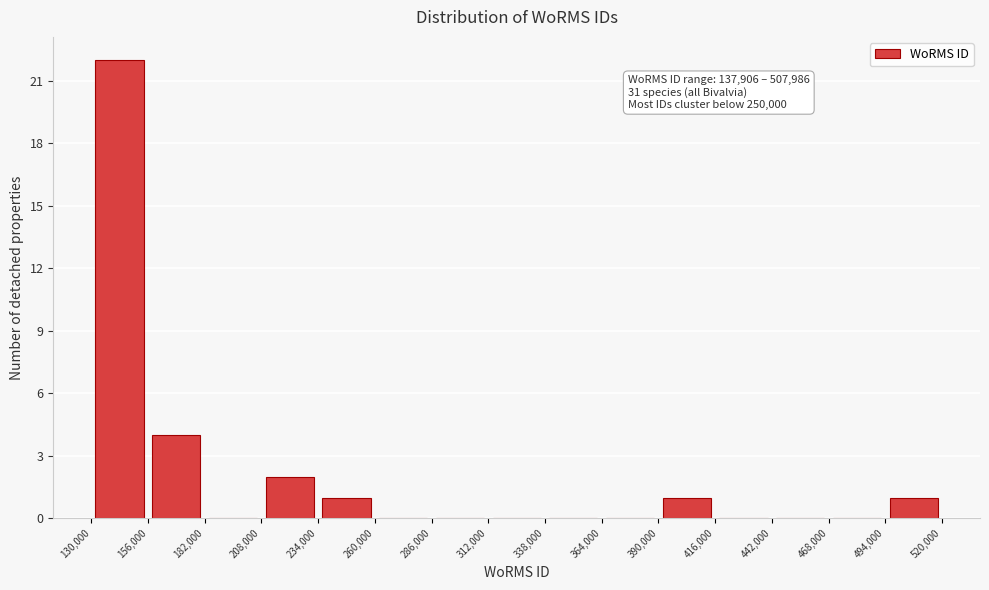

Over which range of the x-axis is the bar tallest?

130,000 to 156,000